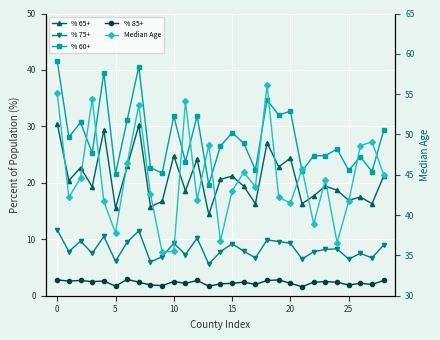

In % 85+, how many points are higher than both neighbors (excluding endpoints)?

9